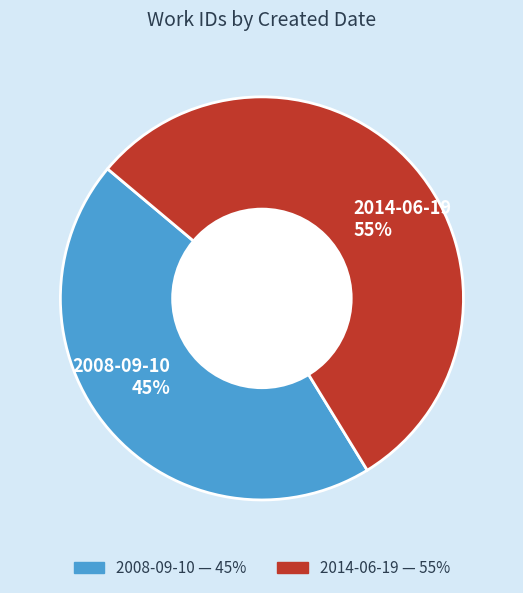

How many segments does this pie chart have?

2